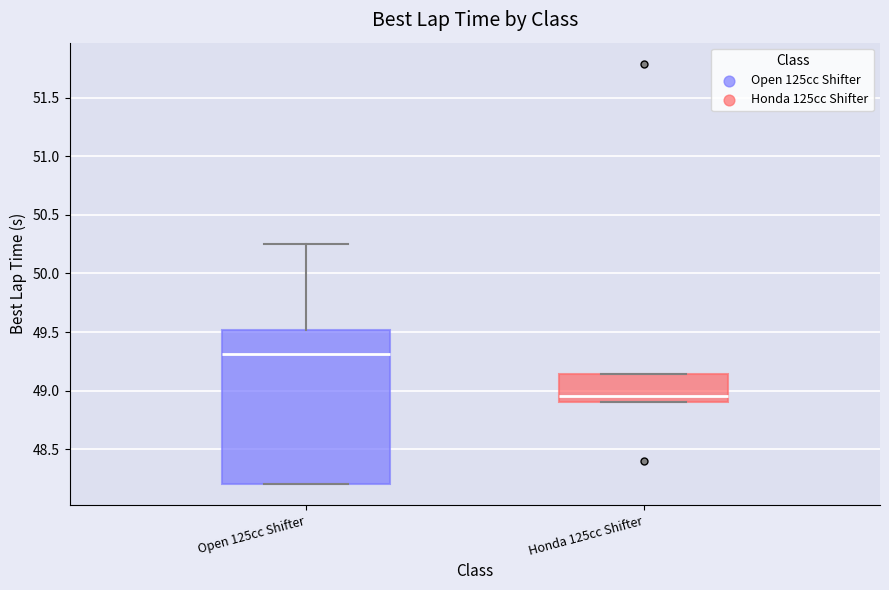

Which box is the tallest, from its lower edge to its upper edge?

Open 125cc Shifter